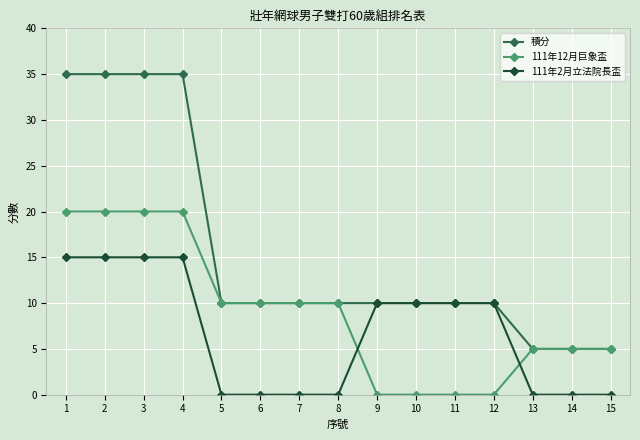

Where does the 111年12月巨象盃 series first go above 10?

1